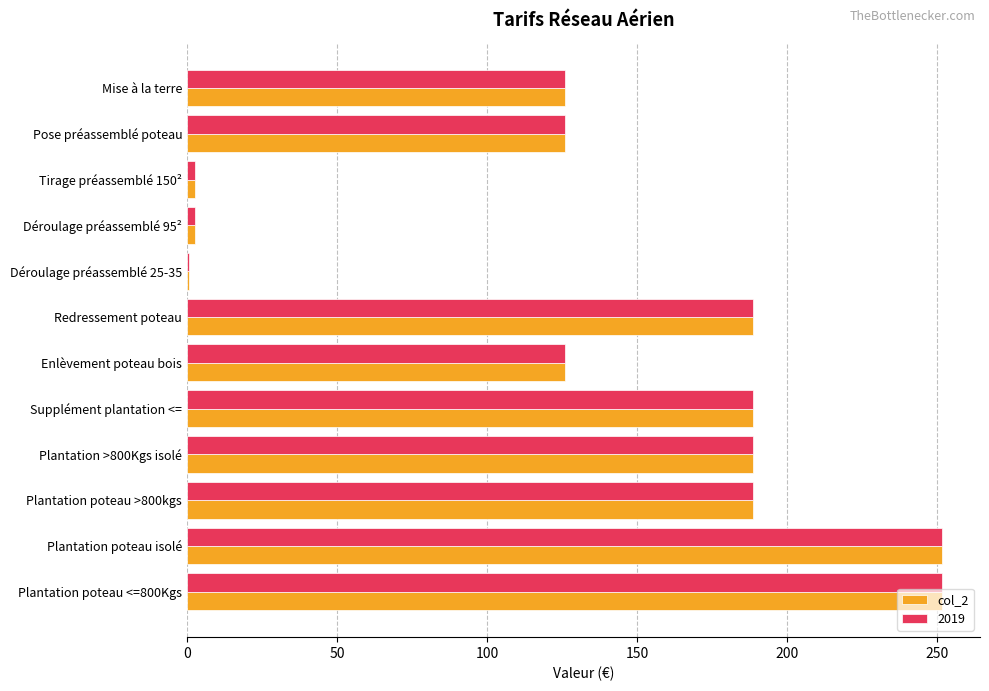

The value of 2019 at Mise à la terre is 64.1. True or false?

False